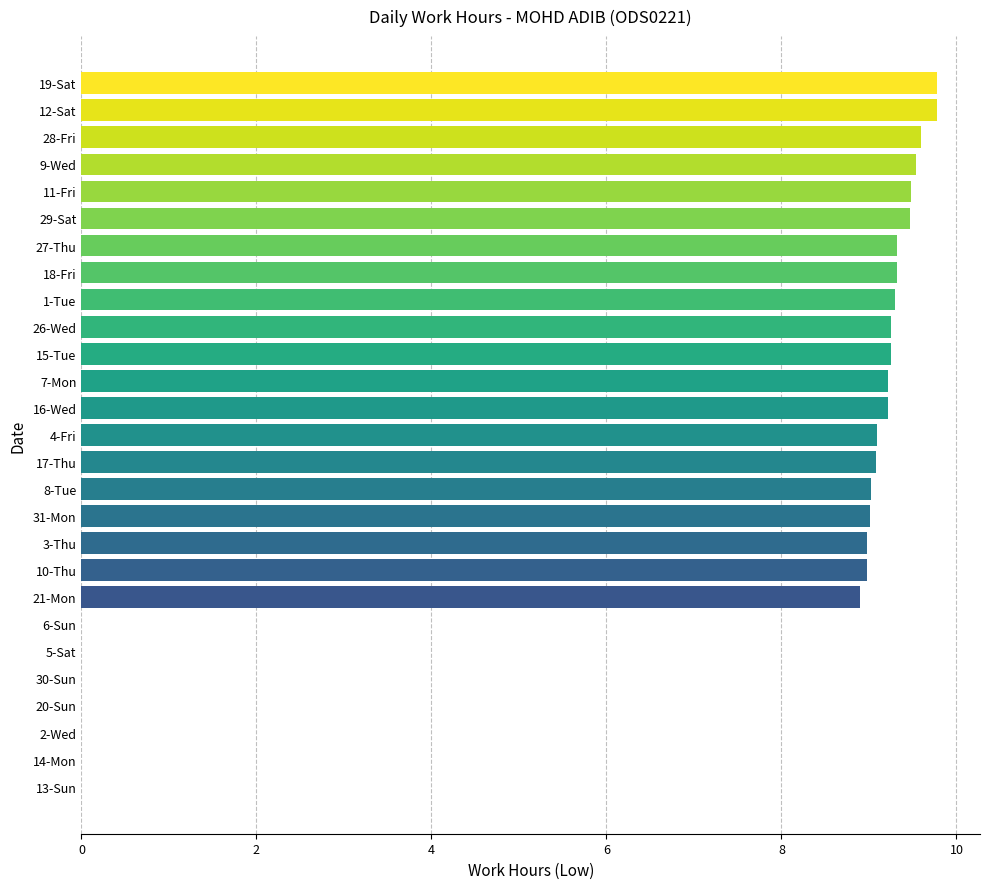

Count the number of data series in this chart.

1